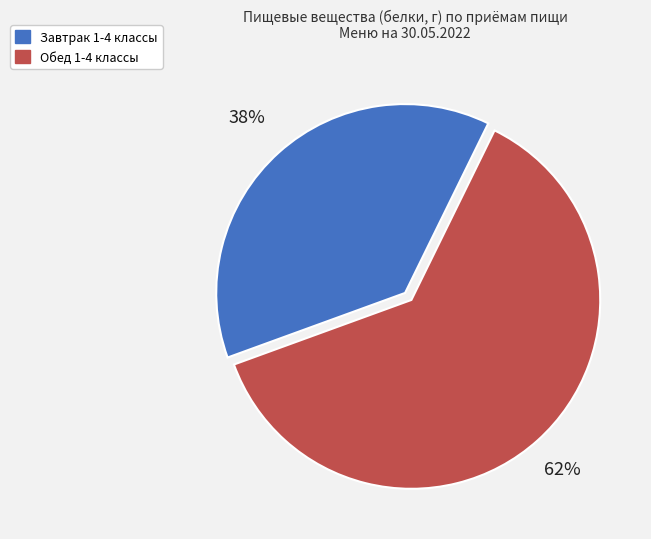

Do Завтрак 1-4 классы and Обед 1-4 классы together represent more than half of the pie?

Yes